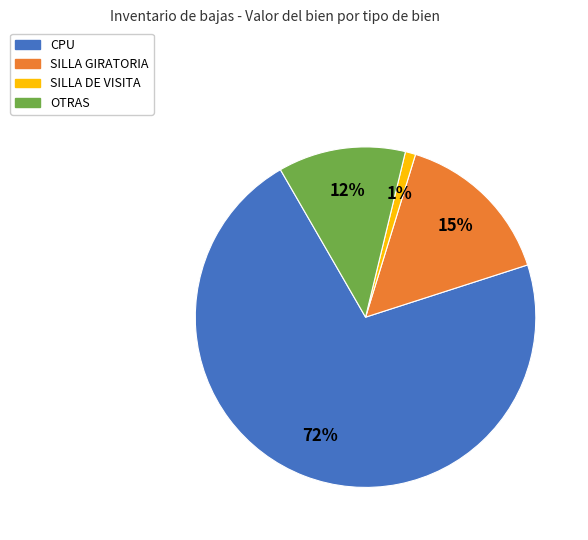

Is there a majority slice in this chart?

Yes